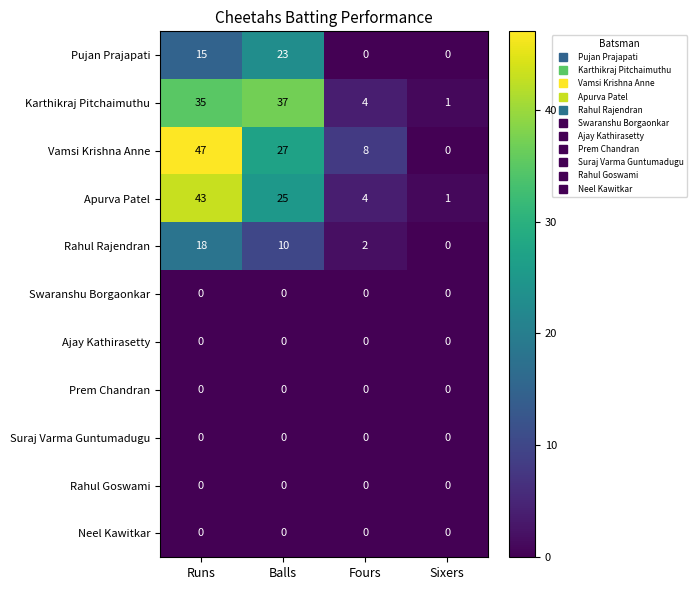

Which series has the largest range (max minus min)?

Vamsi Krishna Anne